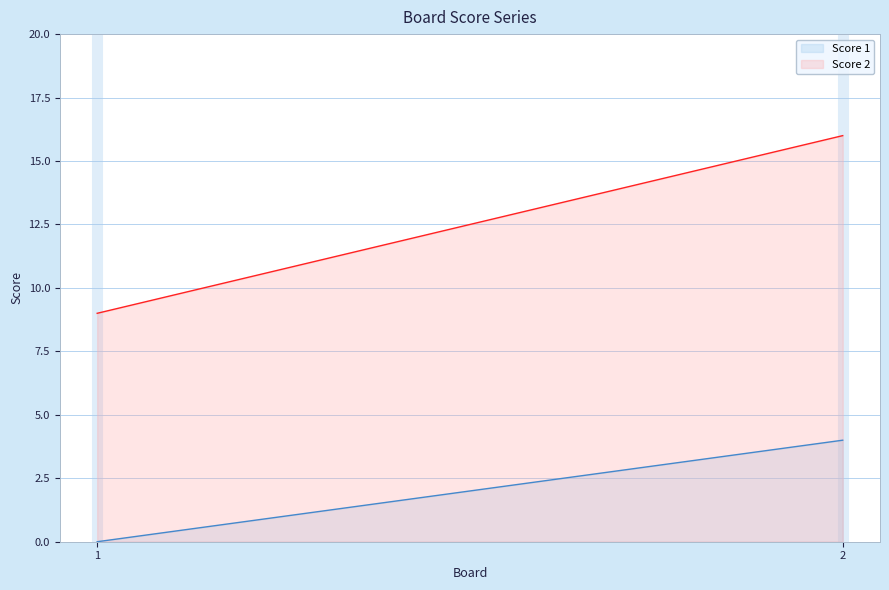

What is the value of the Score 2 point at the 1st from the left?

9